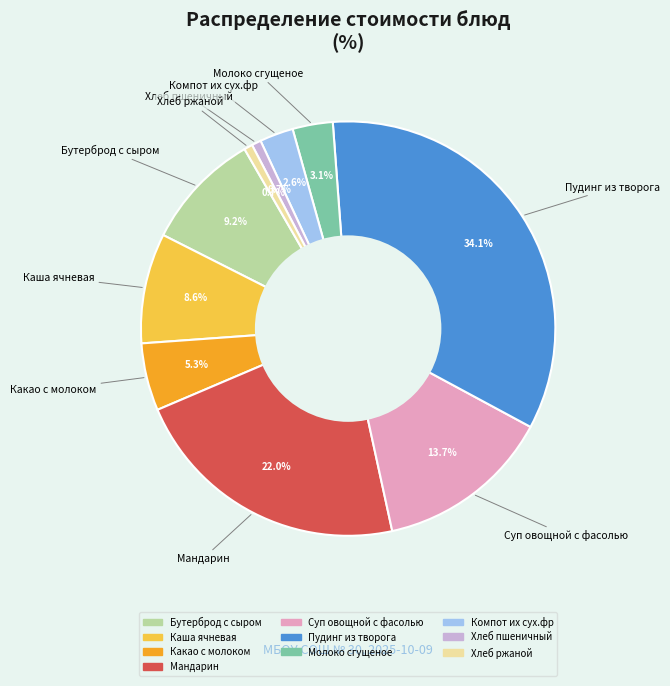

What is the largest slice in the pie chart?

Пудинг из творога